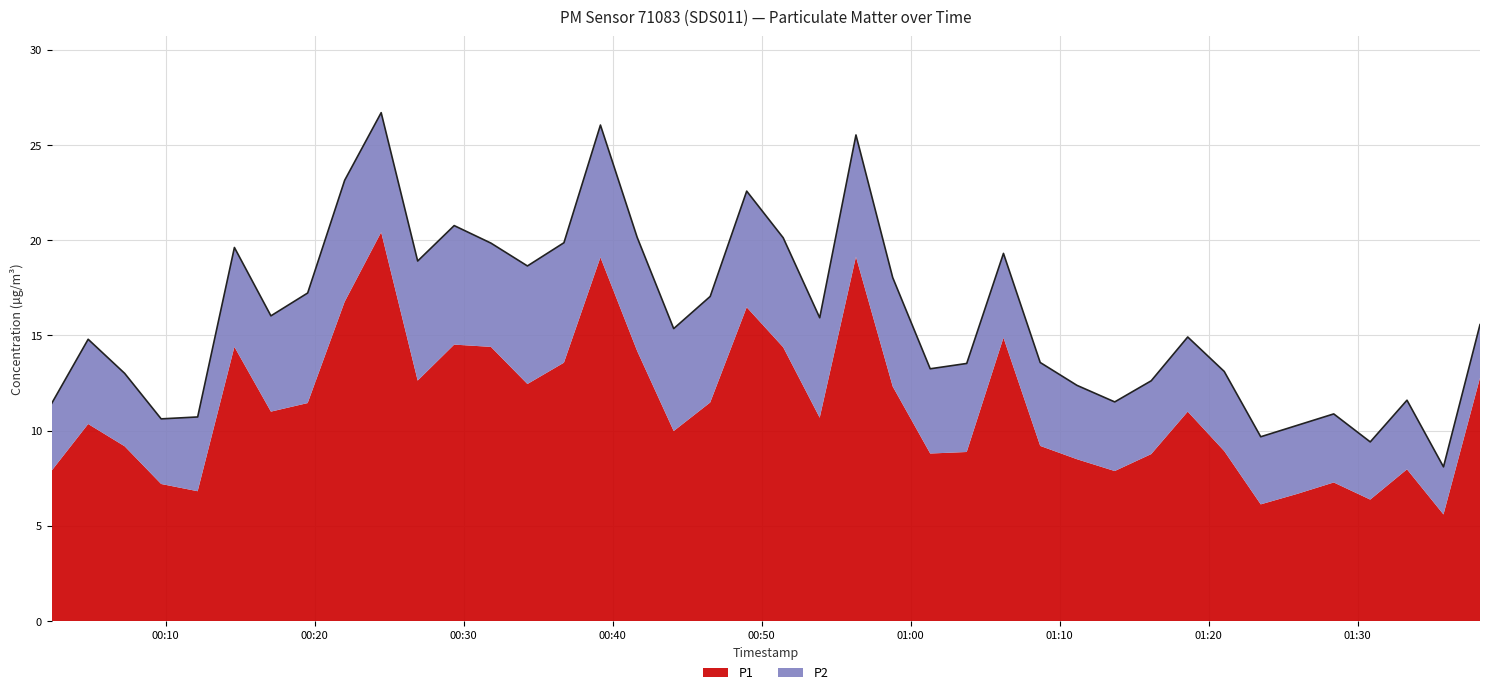

Rank the categories by value from lowest to highest.

2023-11-21T01:35:46, 2023-11-21T01:30:51, 2023-11-21T01:23:30, 2023-11-21T01:25:57, 2023-11-21T00:09:42, 2023-11-21T00:12:09, 2023-11-21T01:28:24, 2023-11-21T00:02:21, 2023-11-21T01:13:42, 2023-11-21T01:33:19, 2023-11-21T01:11:10, 2023-11-21T01:16:09, 2023-11-21T00:07:15, 2023-11-21T01:21:03, 2023-11-21T01:01:19, 2023-11-21T01:03:46, 2023-11-21T01:08:42, 2023-11-21T00:04:48, 2023-11-21T01:18:36, 2023-11-21T00:44:06, 2023-11-21T01:38:13, 2023-11-21T00:53:54, 2023-11-21T00:17:04, 2023-11-21T00:46:33, 2023-11-21T00:19:32, 2023-11-21T00:58:48, 2023-11-21T00:34:17, 2023-11-21T00:26:55, 2023-11-21T01:06:14, 2023-11-21T00:14:37, 2023-11-21T00:31:50, 2023-11-21T00:36:44, 2023-11-21T00:51:27, 2023-11-21T00:41:39, 2023-11-21T00:29:22, 2023-11-21T00:49:00, 2023-11-21T00:22:01, 2023-11-21T00:56:20, 2023-11-21T00:39:11, 2023-11-21T00:24:28